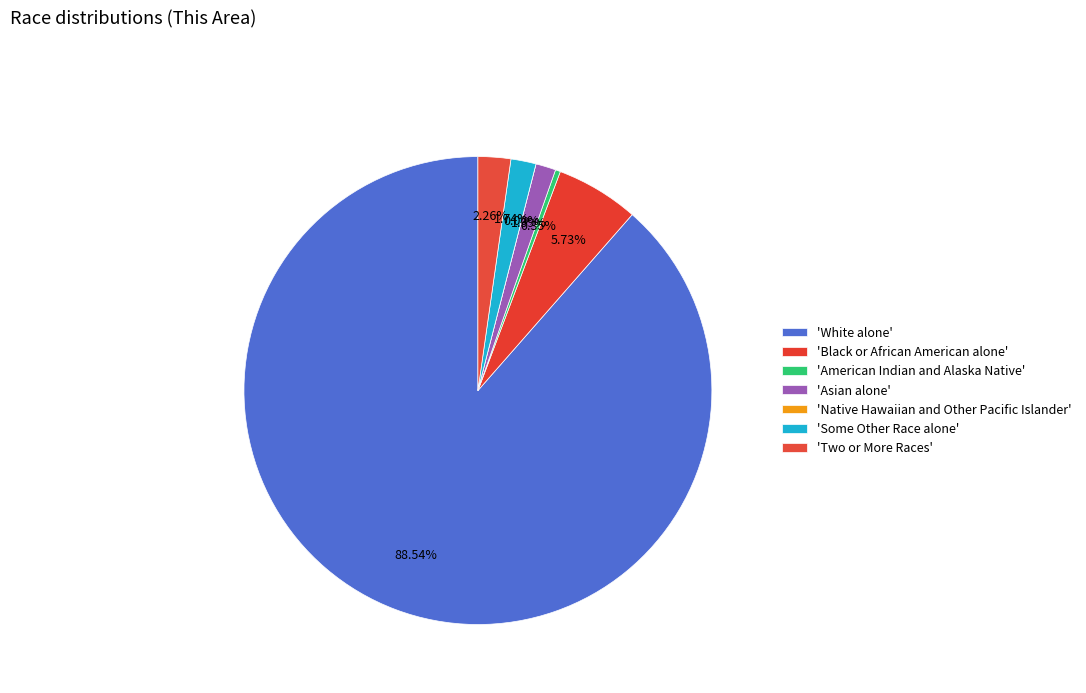

How many slices are in this pie chart?

7